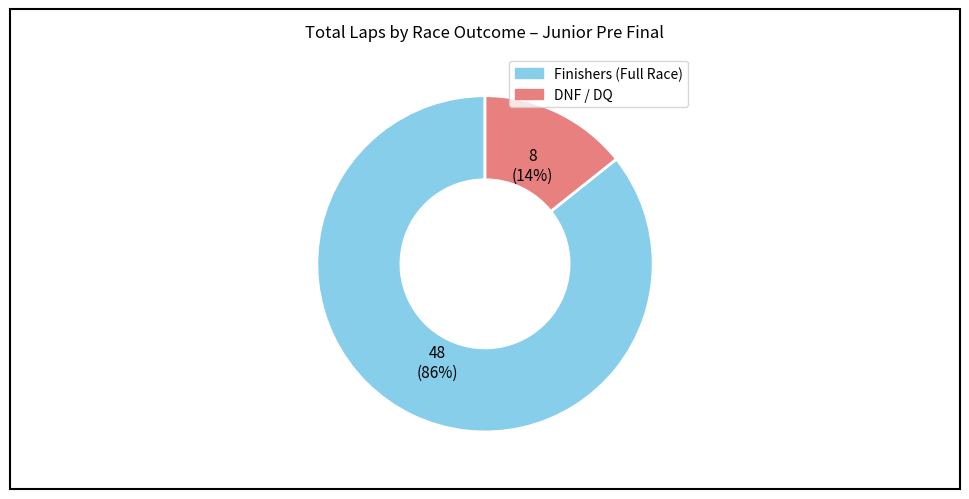

Is there a majority slice in this chart?

Yes